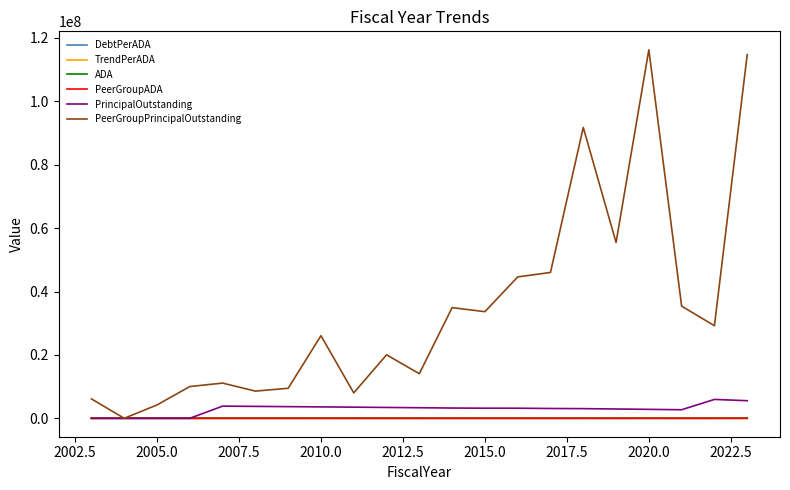

Which series has the largest range (max minus min)?

PeerGroupPrincipalOutstanding